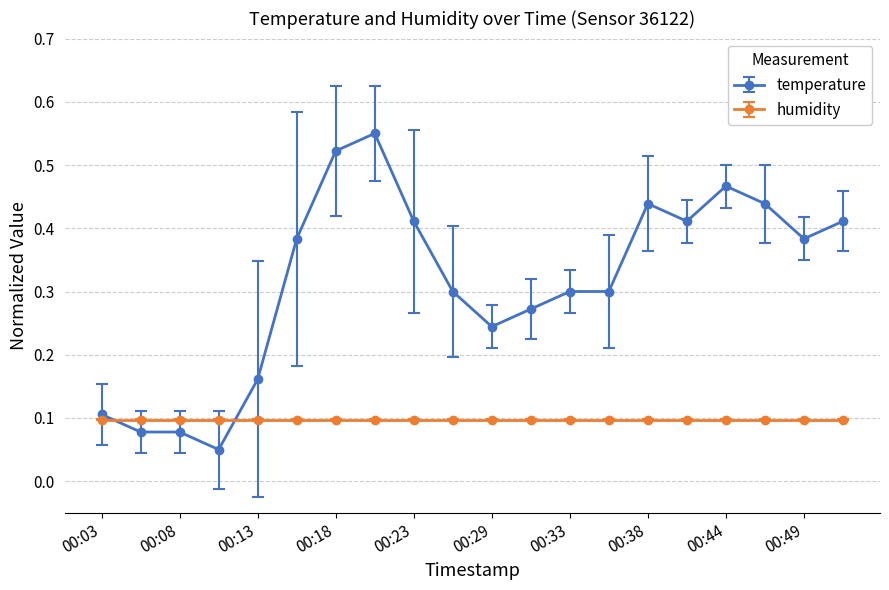

How many temperature values are between 0 and 1?

20